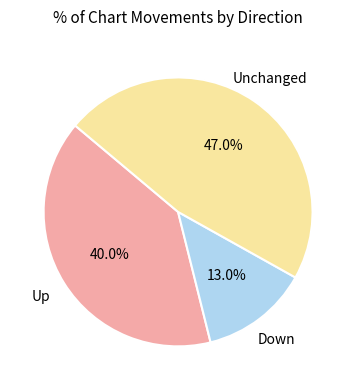

To the nearest percent, what is the average slice percentage?

33%